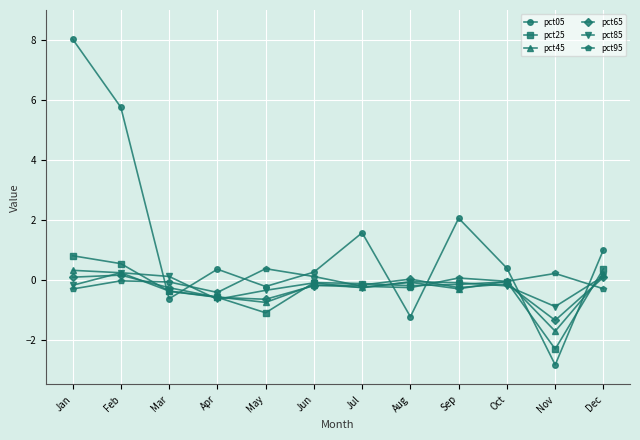

How many series are shown in this chart?

6